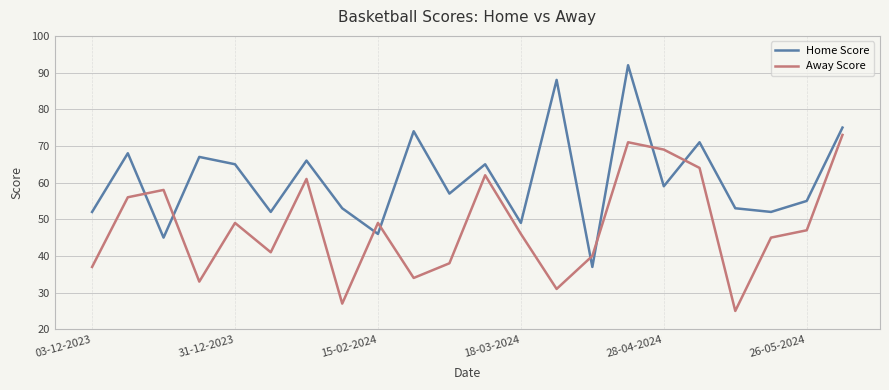

List the series in order of their peak value, highest first.

Home Score, Away Score